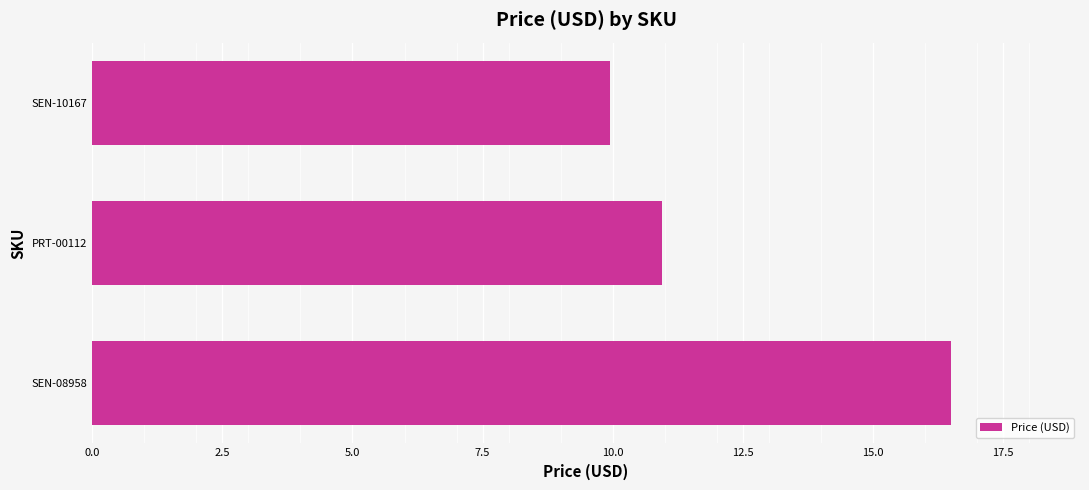

Which has a higher value, SEN-10167 or SEN-08958?

SEN-08958